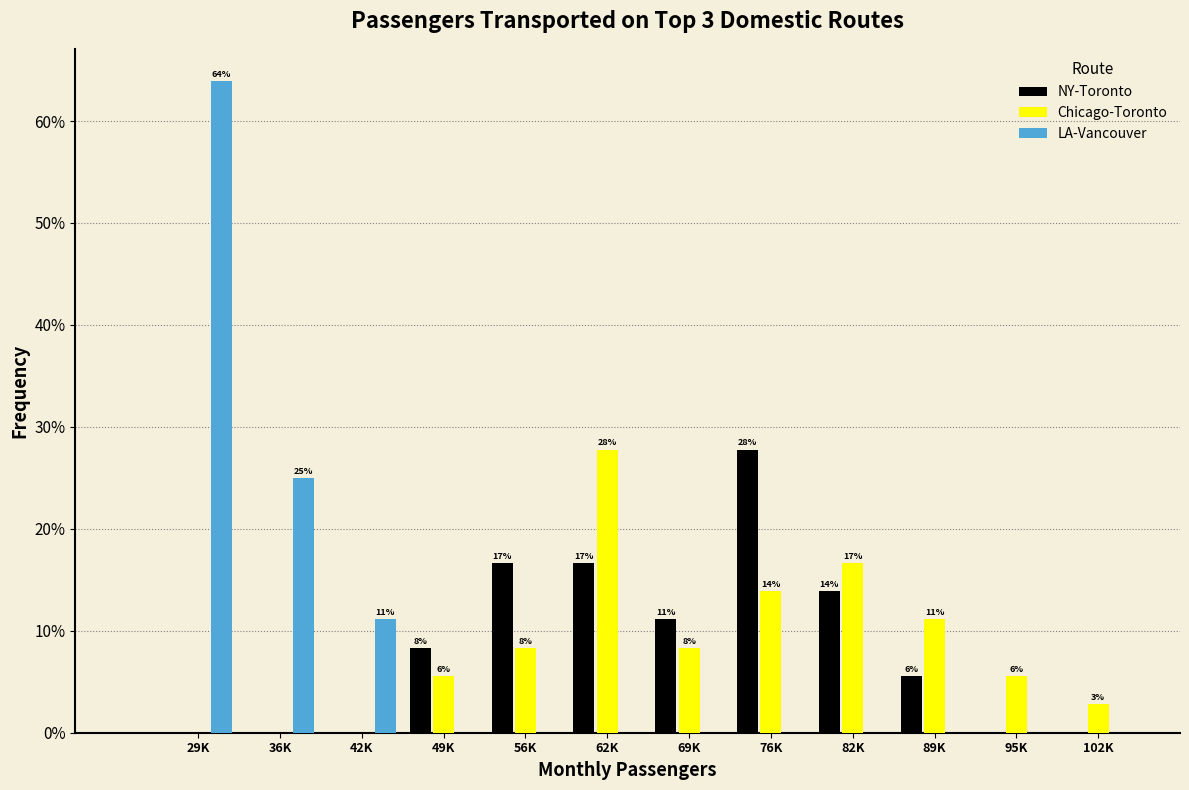

What are all the series names shown in the legend?

NY-Toronto, Chicago-Toronto, LA-Vancouver